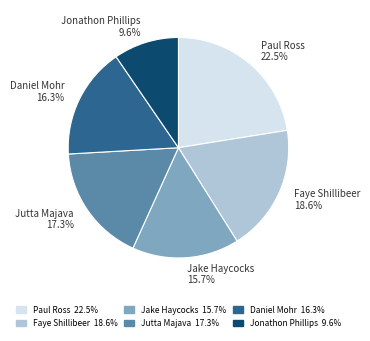

Approximately how many times larger is the value at Jake Haycocks compared to Faye Shillibeer?

0.8